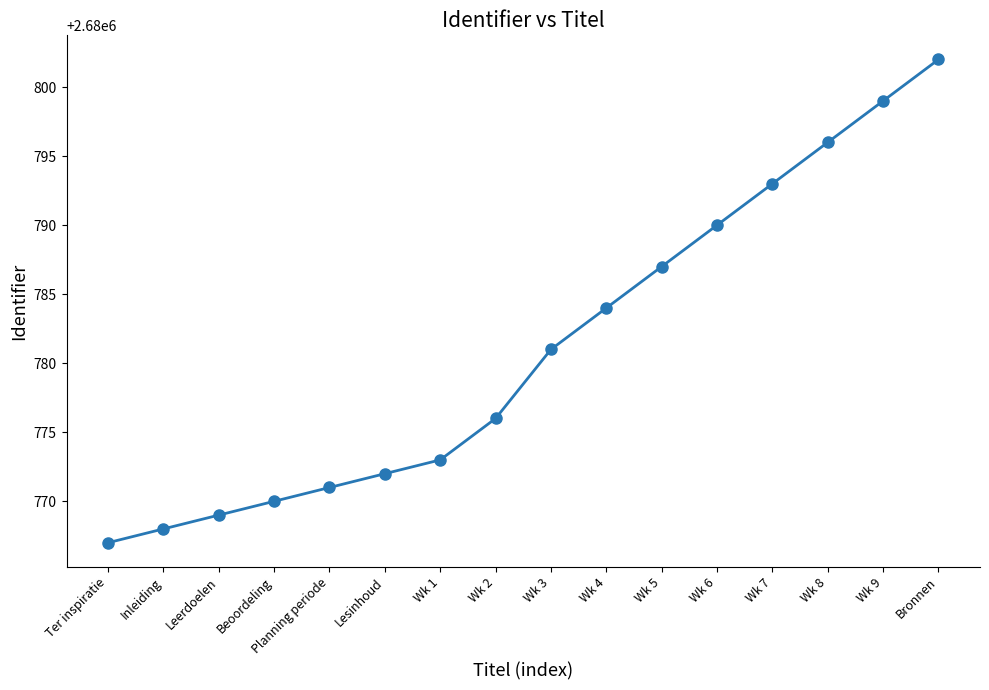

What is the minimum value shown in the chart?

2680767